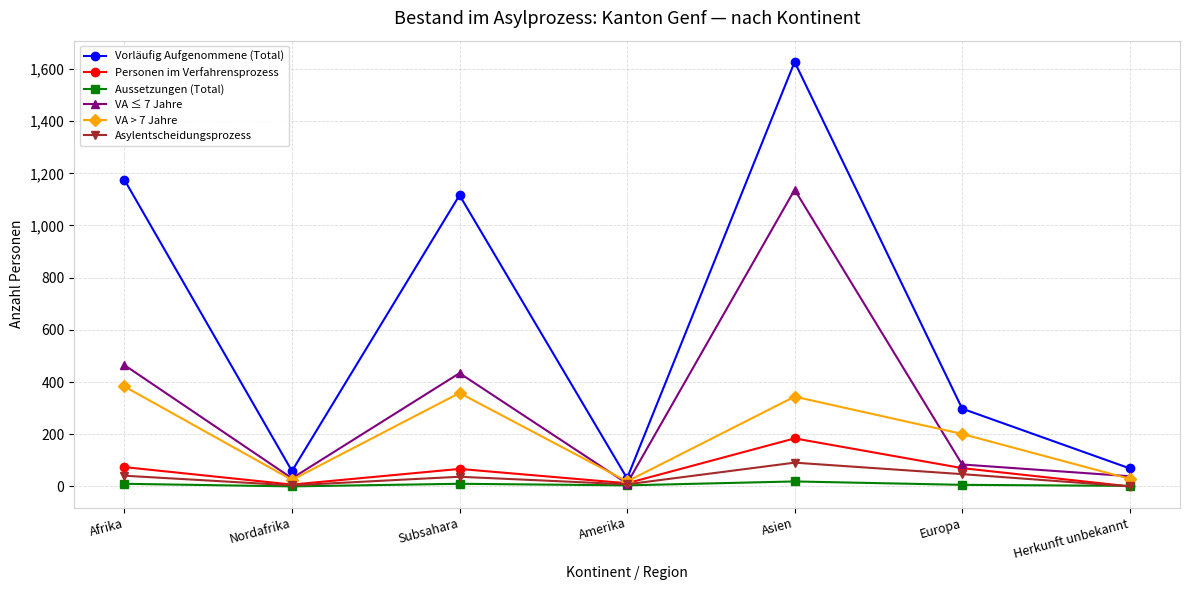

What are all the series names shown in the legend?

Vorläufig Aufgenommene (Total), Personen im Verfahrensprozess, Aussetzungen (Total), VA ≤ 7 Jahre, VA > 7 Jahre, Asylentscheidungsprozess